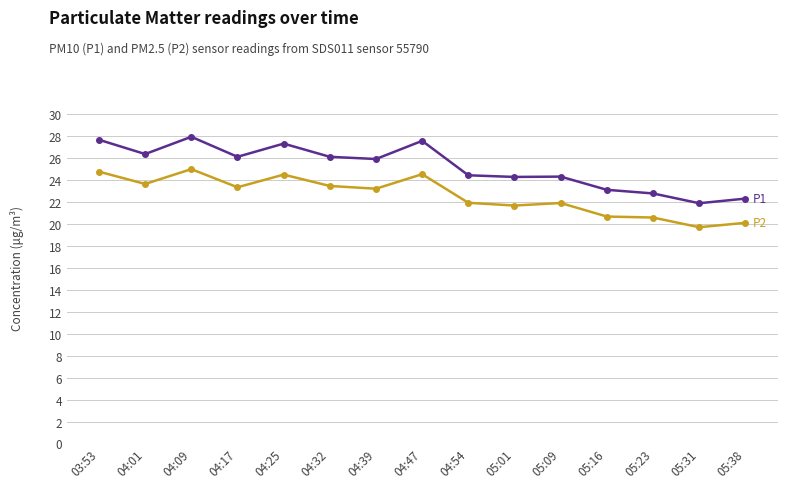

What is the label of the 6th point from the left?

04:32